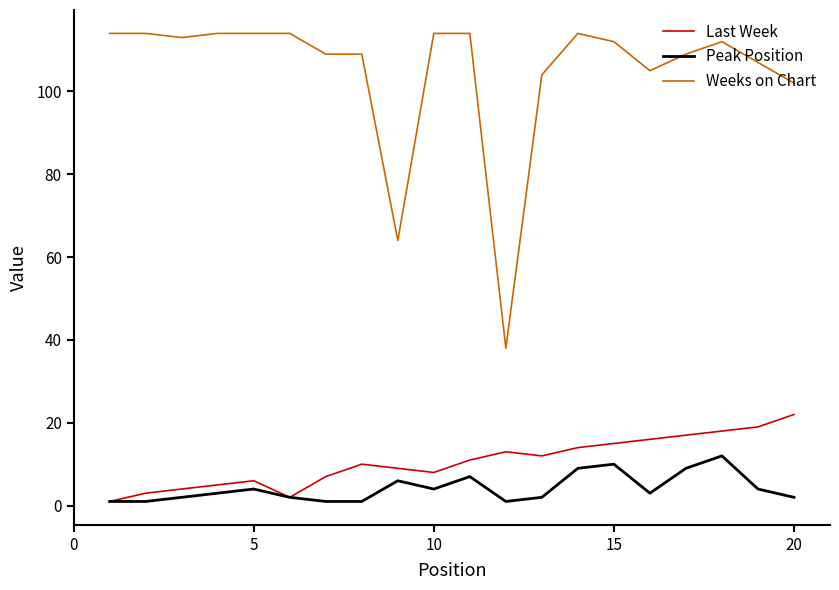

Reading left to right, transcribe all the data shown in this chart.

Last Week: 1	3	4	5	6	2	7	10	9	8	11	13	12	14	15	16	17	18	19	22
Peak Position: 1	1	2	3	4	2	1	1	6	4	7	1	2	9	10	3	9	12	4	2
Weeks on Chart: 114	114	113	114	114	114	109	109	64	114	114	38	104	114	112	105	109	112	107	102